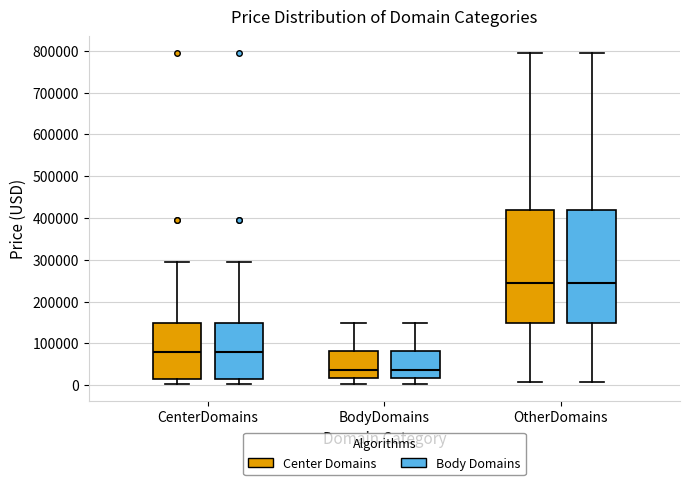

Reading left to right, read every box against the y-axis: the position of its median line, the range the box covers, and the ends of its whiskers. The values are not printed on the chart, so give them approximately, as read against the axis.

CenterDomains (Center Domains): median 80000, box 10000 to 150000, whiskers 0 to 290000
CenterDomains (Body Domains): median 80000, box 10000 to 150000, whiskers 0 to 290000
BodyDomains (Center Domains): median 40000, box 20000 to 80000, whiskers 0 to 150000
BodyDomains (Body Domains): median 40000, box 20000 to 80000, whiskers 0 to 150000
OtherDomains (Center Domains): median 240000, box 150000 to 420000, whiskers 10000 to 790000
OtherDomains (Body Domains): median 240000, box 150000 to 420000, whiskers 10000 to 790000